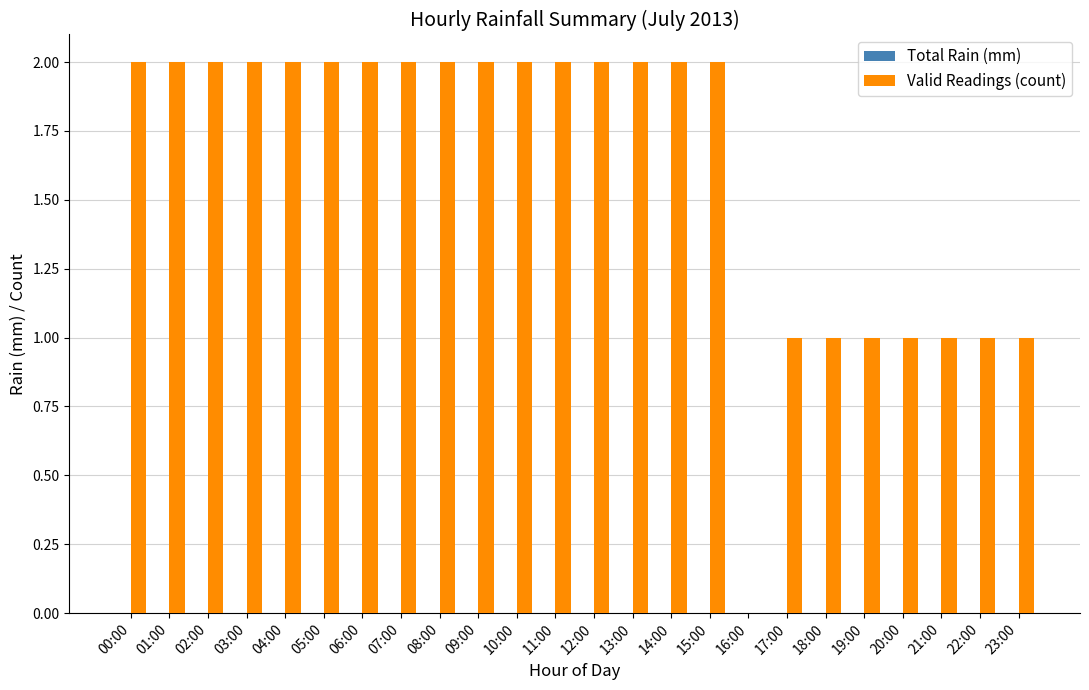

Reading left to right, extract all data points from this chart.

00:00=2	01:00=2	02:00=2	03:00=2	04:00=2	05:00=2	06:00=2	07:00=2	08:00=2	09:00=2	10:00=2	11:00=2	12:00=2	13:00=2	14:00=2	15:00=2	16:00=0	17:00=1	18:00=1	19:00=1	20:00=1	21:00=1	22:00=1	23:00=1